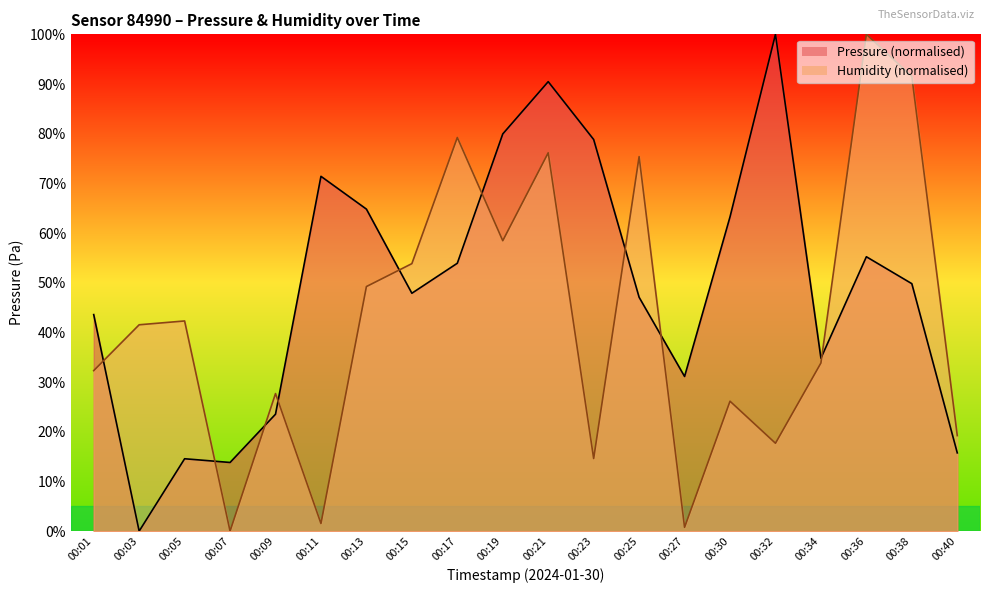

What are all the series names shown in the legend?

pressure, humidity